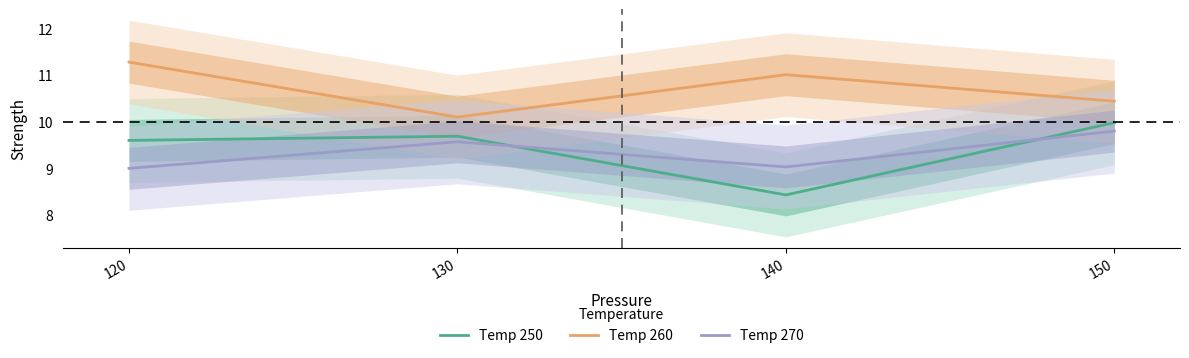

What are all the series names shown in the legend?

Temp 250, Temp 260, Temp 270